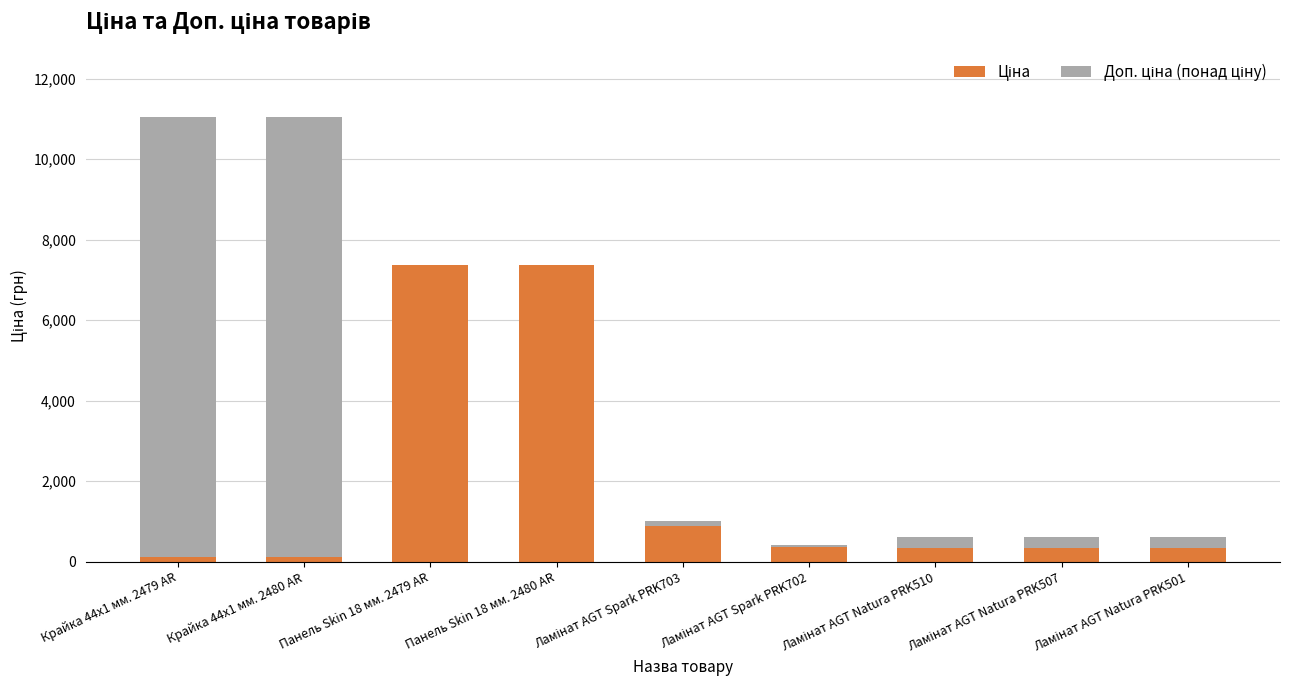

Are the bars horizontal?

No